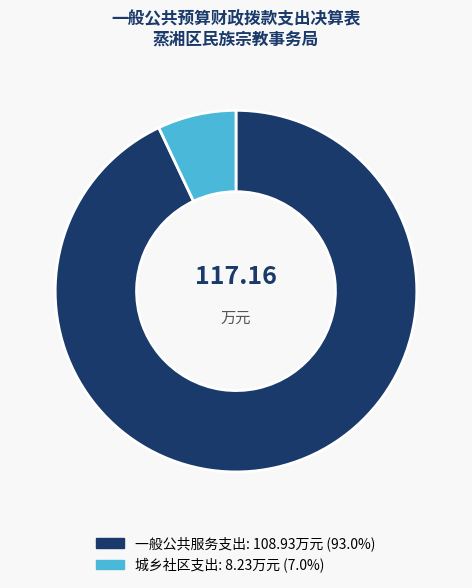

Approximately how many times larger is the value at 一般公共服务支出 compared to 城乡社区支出?

13.2